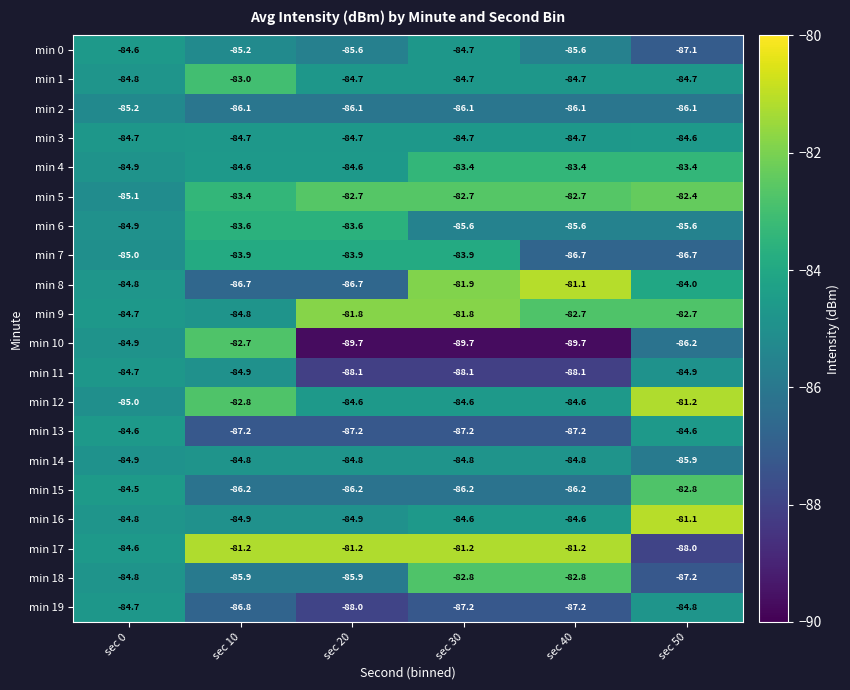

Which category has the highest value in the min 8 series?

sec 40